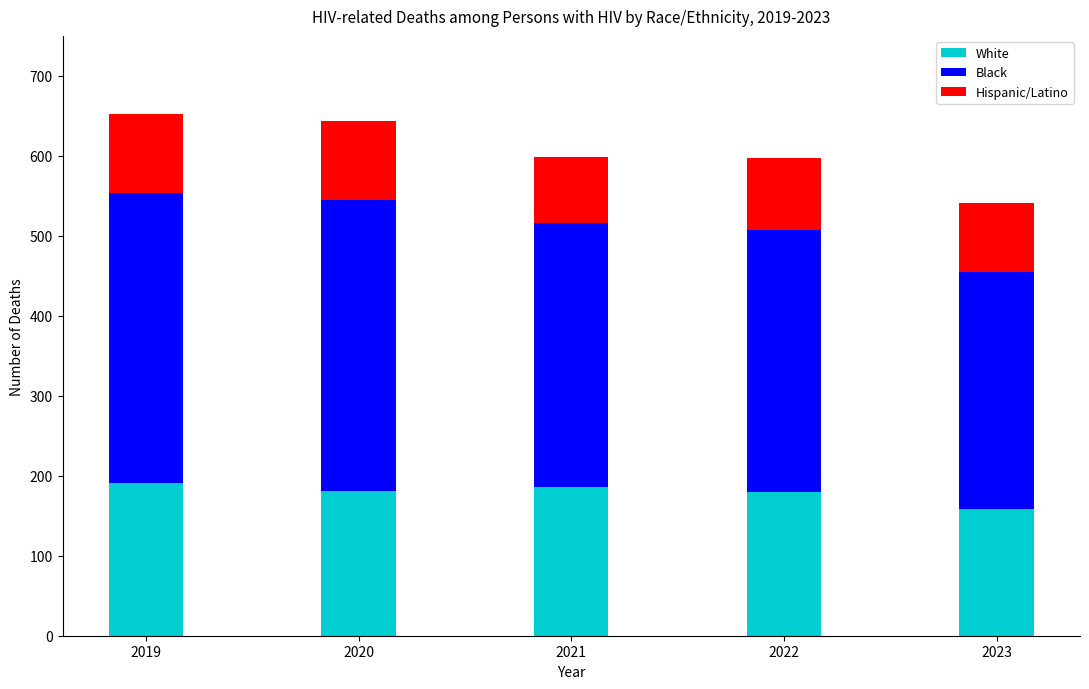

Is it true that White equals 158 at 2023?

True